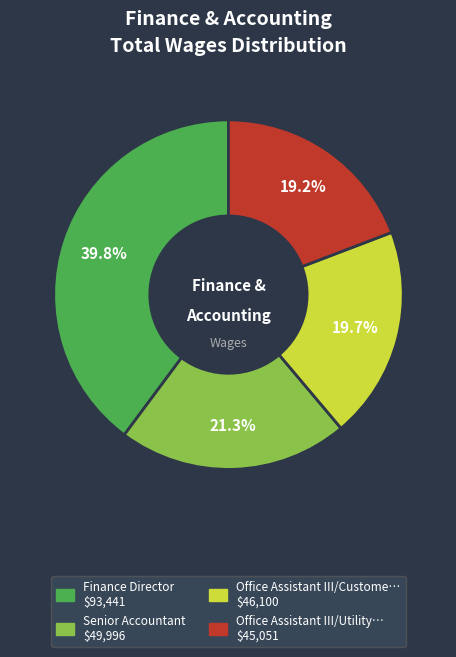

Does any single category account for the majority?

No